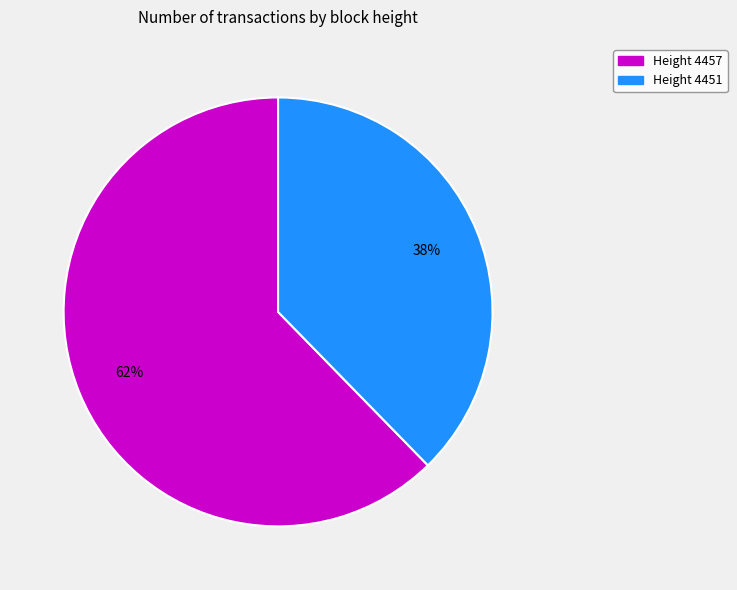

Between Height 4451 and Height 4457, which is larger?

Height 4457